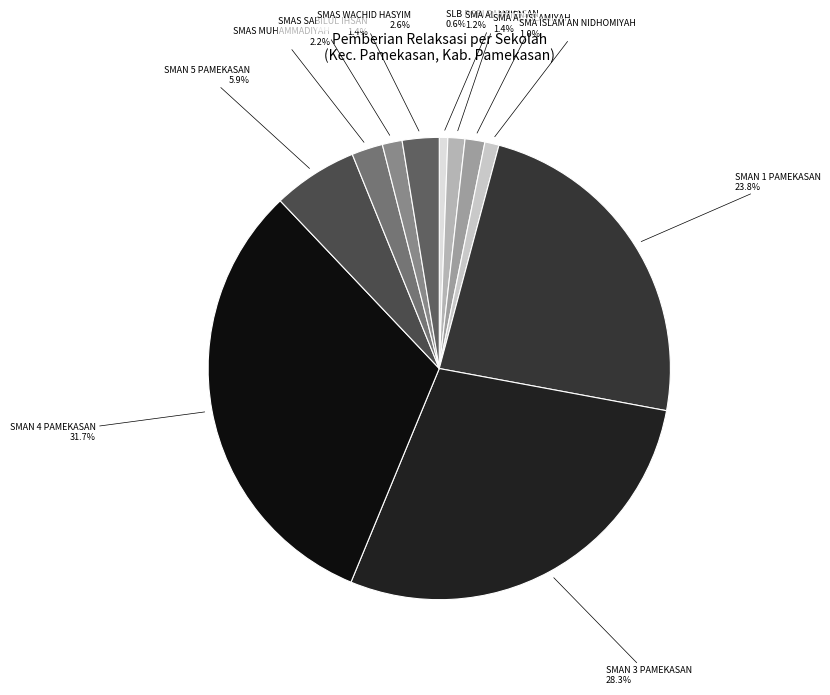

Between SMAN 3 PAMEKASAN and SMAN 1 PAMEKASAN, which is larger?

SMAN 3 PAMEKASAN